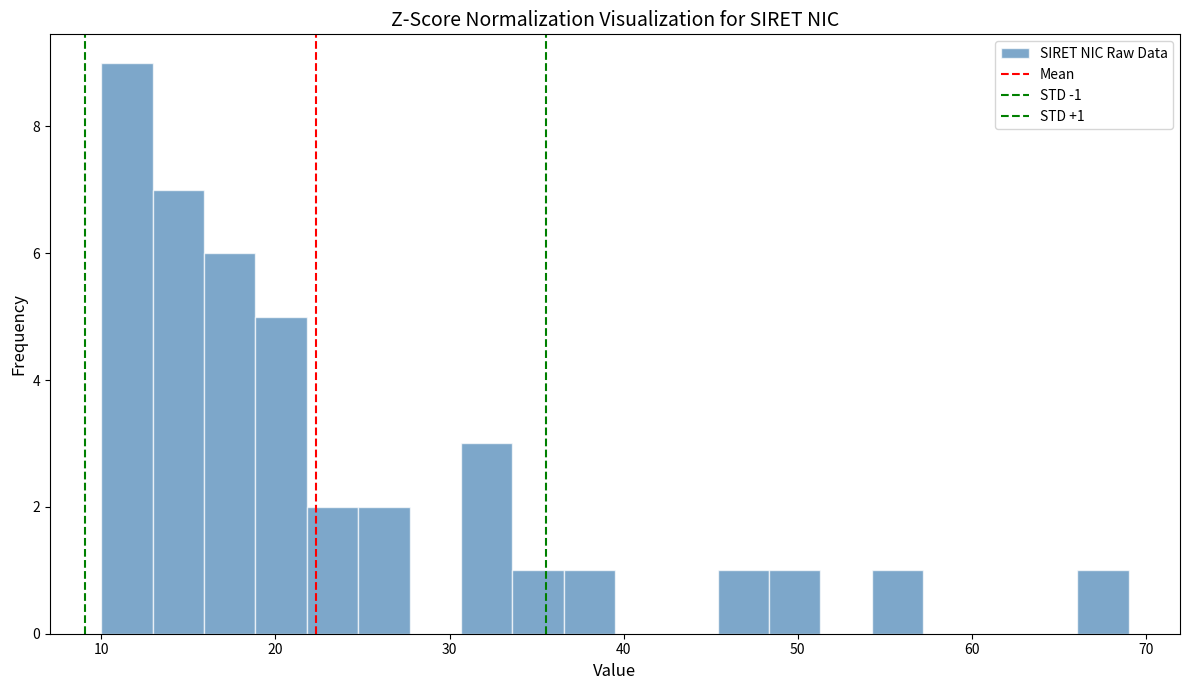

Around what value on the x-axis is the tallest bar? Give the approximate position of its centre, as read against the axis.

11